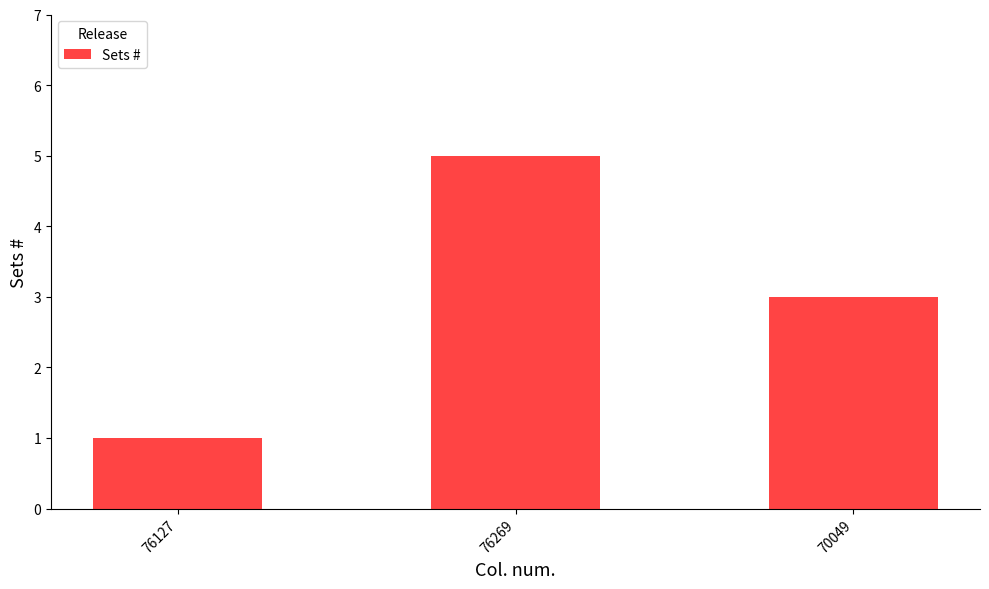

What is the label of the 3rd bar from the right?

76127